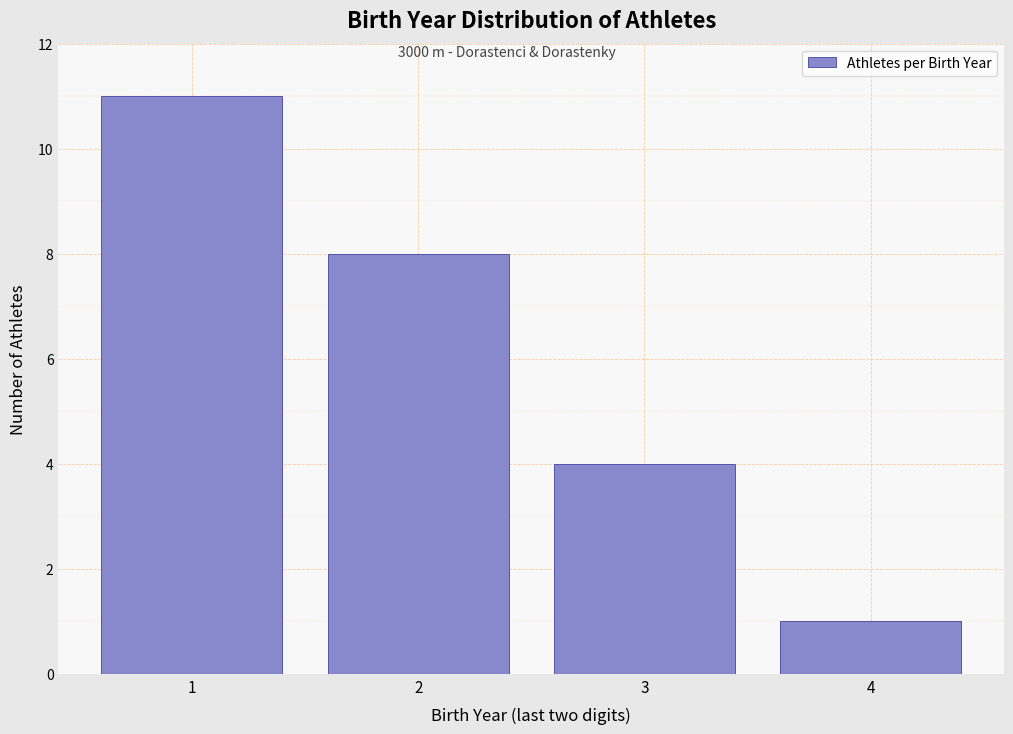

Reading left to right, what are all the values shown in this chart?

11	8	4	1